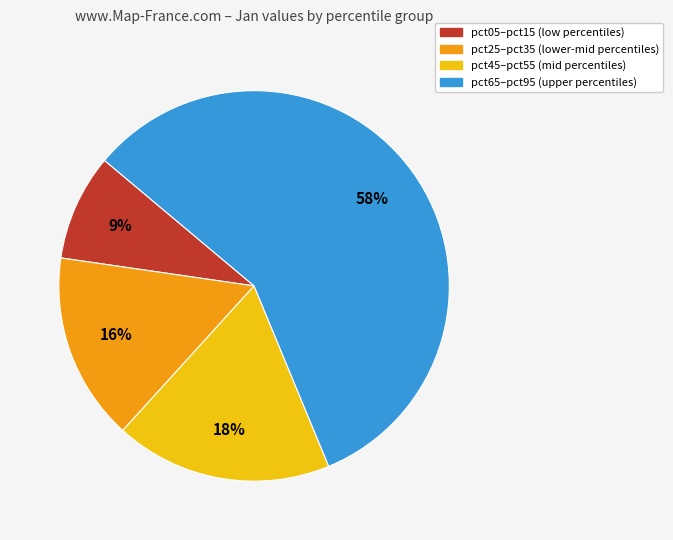

To the nearest percent, what is the average slice percentage?

25%